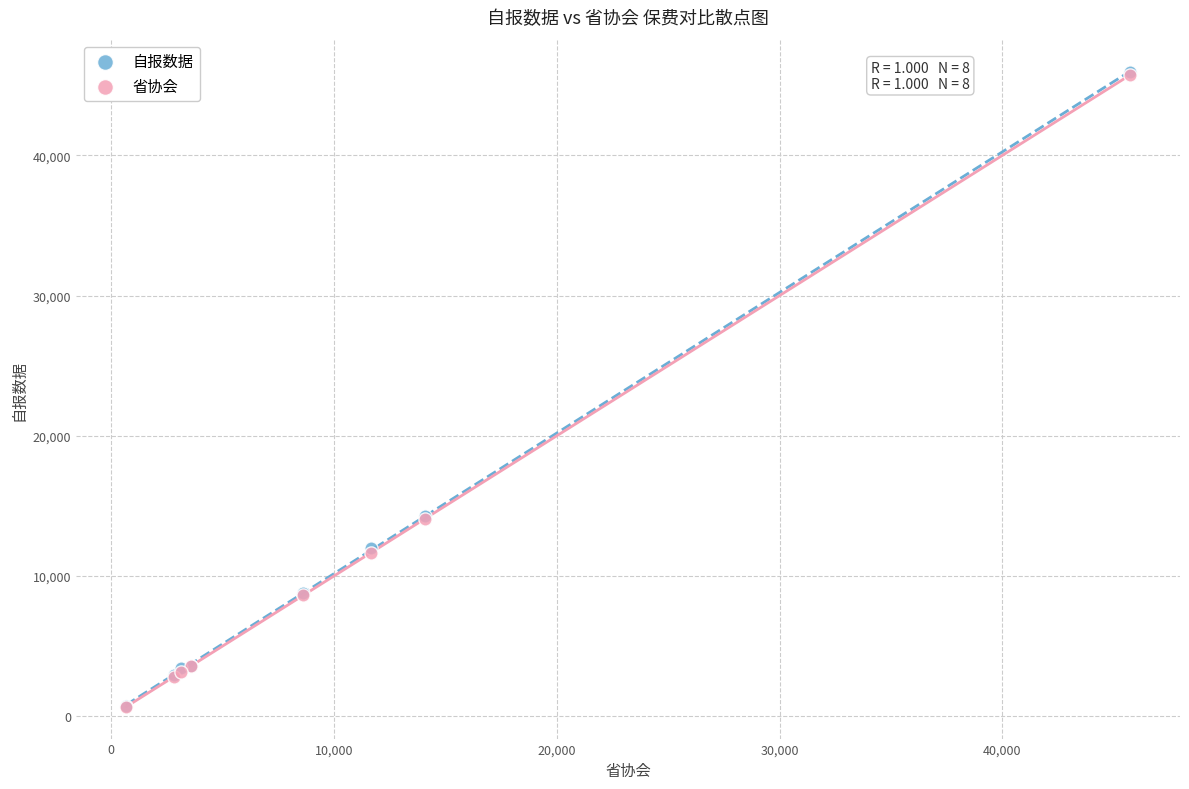

What are all the series names shown in the legend?

自报数据, 省协会